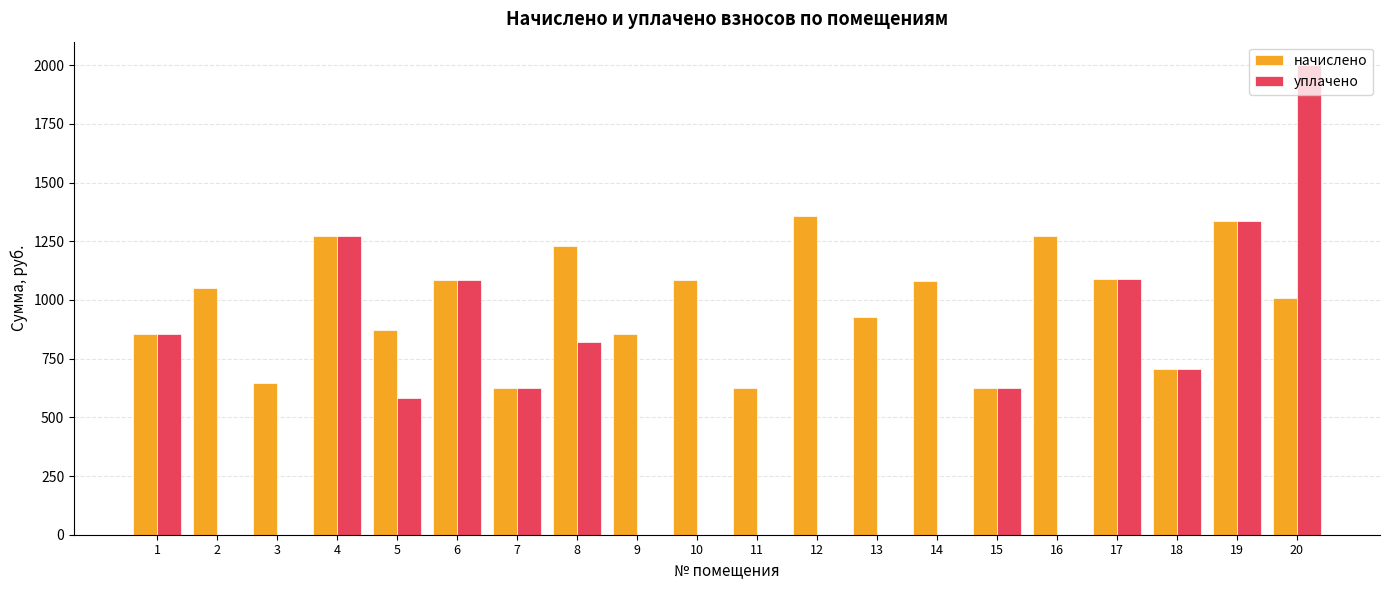

What is the sum of the уплачено values at 5 and 19?

1917.4